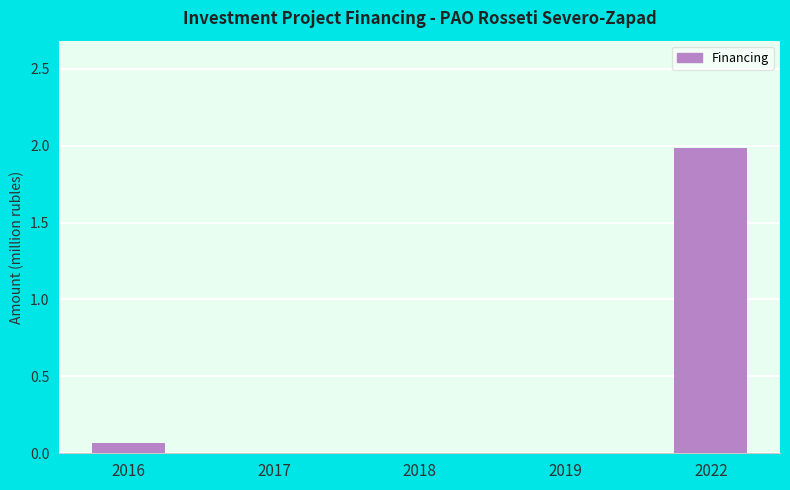

Which category has the highest value across all series?

2022